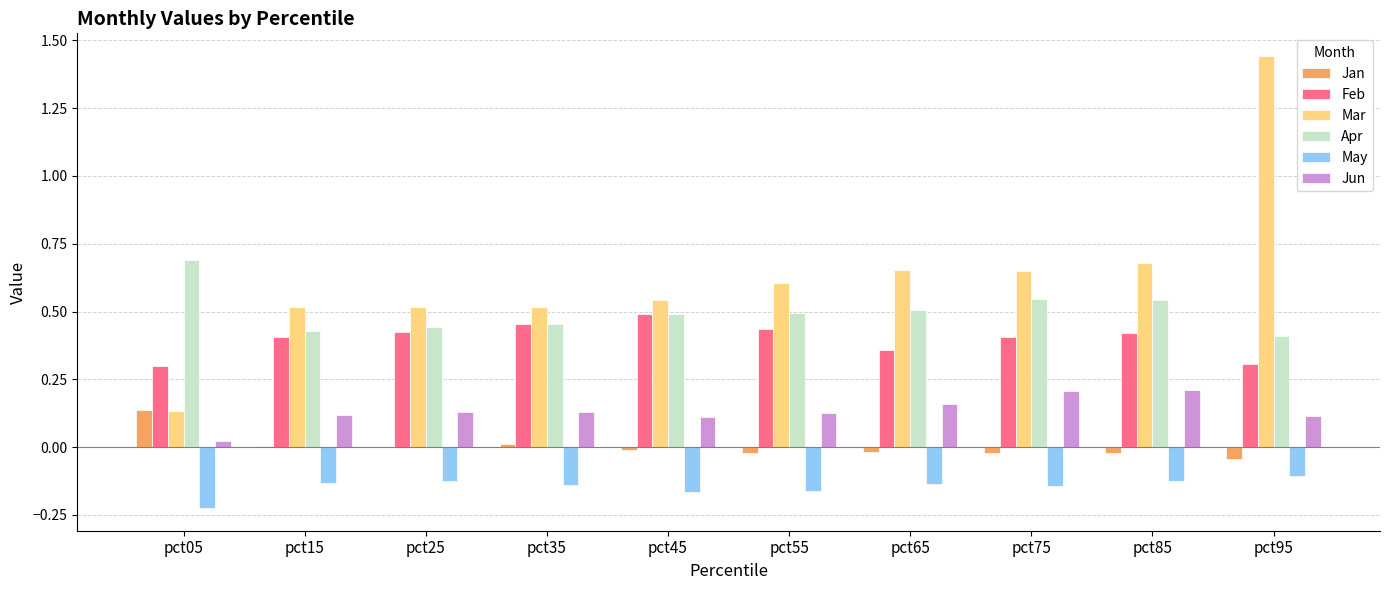

At which category does the chart reach its peak across all series?

pct95